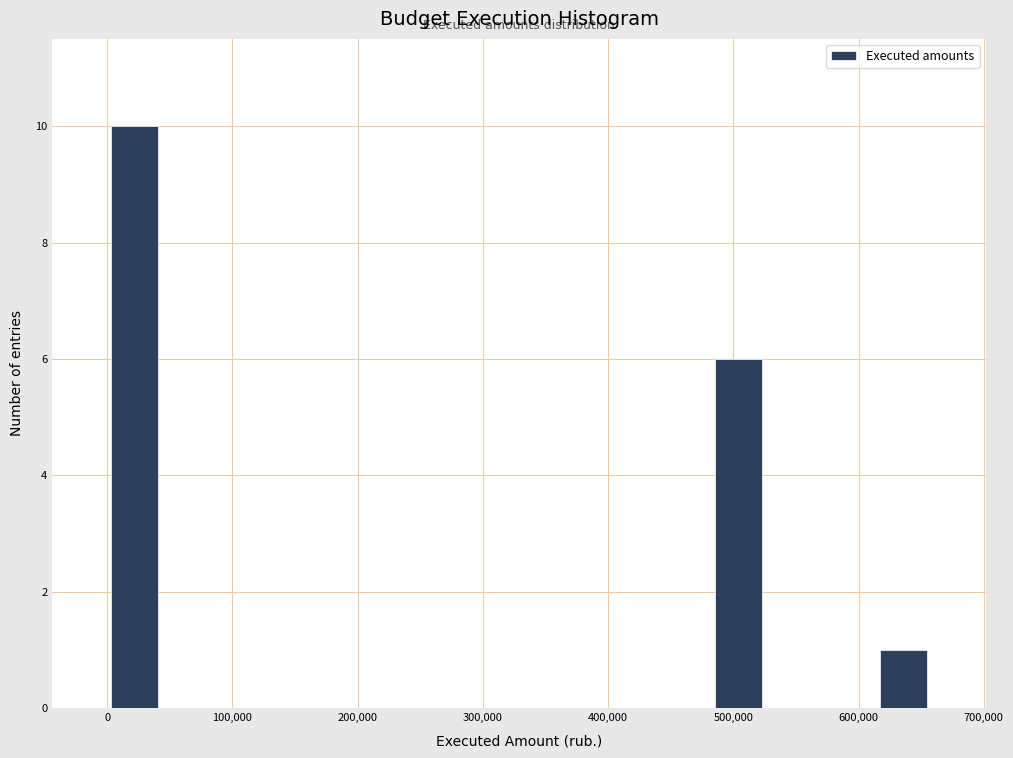

How tall is the bar that spans 480000 to 530000 on the x-axis? Neither the bar edges nor the heights are printed on the chart, so give them approximately, as read against the axes.

6